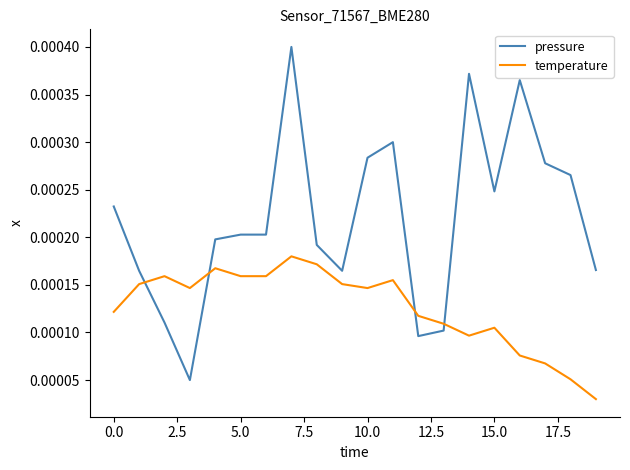

Which series has the largest total across all categories?

pressure